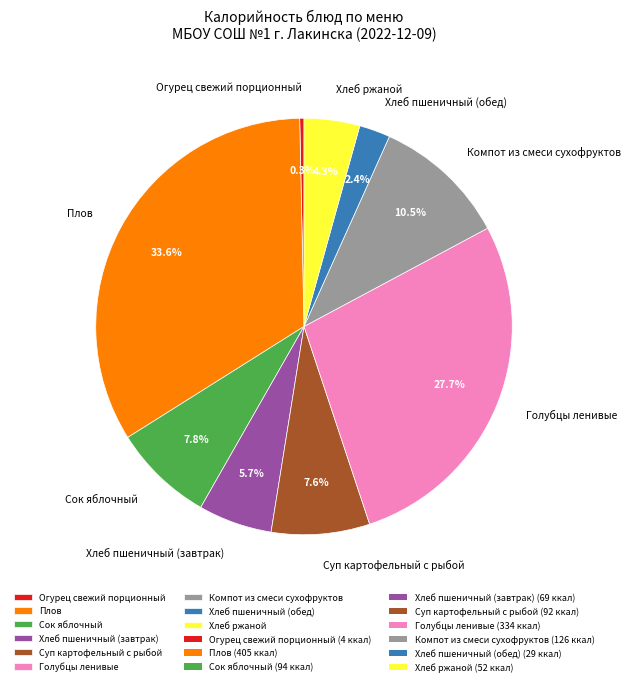

What percentage do Суп картофельный с рыбой and Хлеб пшеничный (обед) together represent?

10.0%